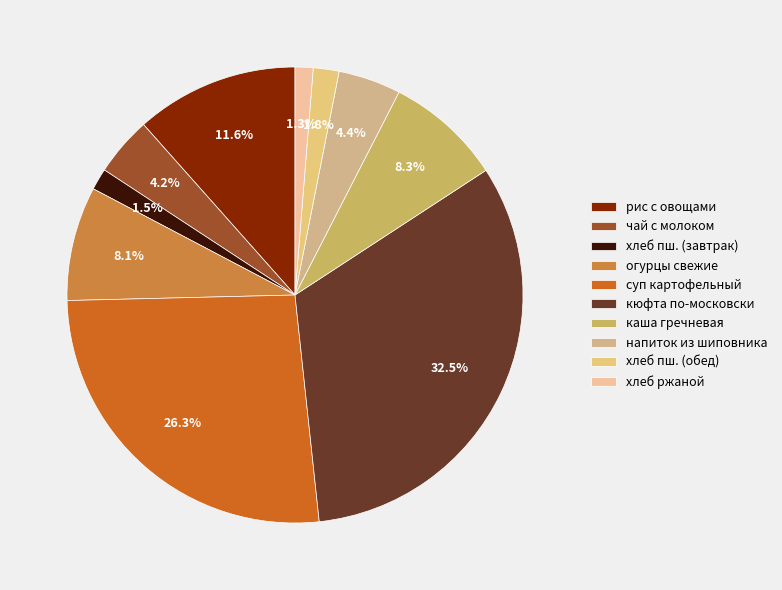

How many segments does this pie chart have?

10